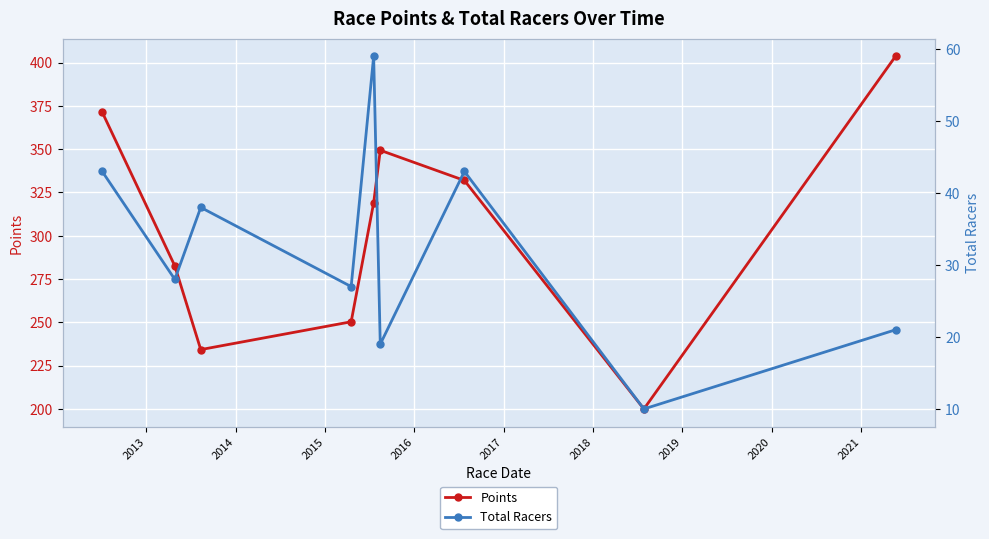

What is the value of the Points point at the 8th from the left?

200.0